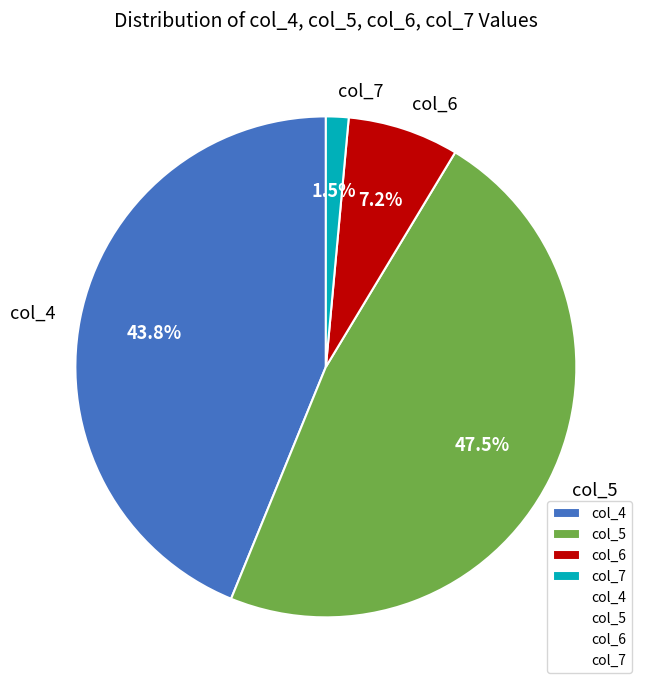

Combined, what portion of the pie is col_7 and col_5?

49.0%